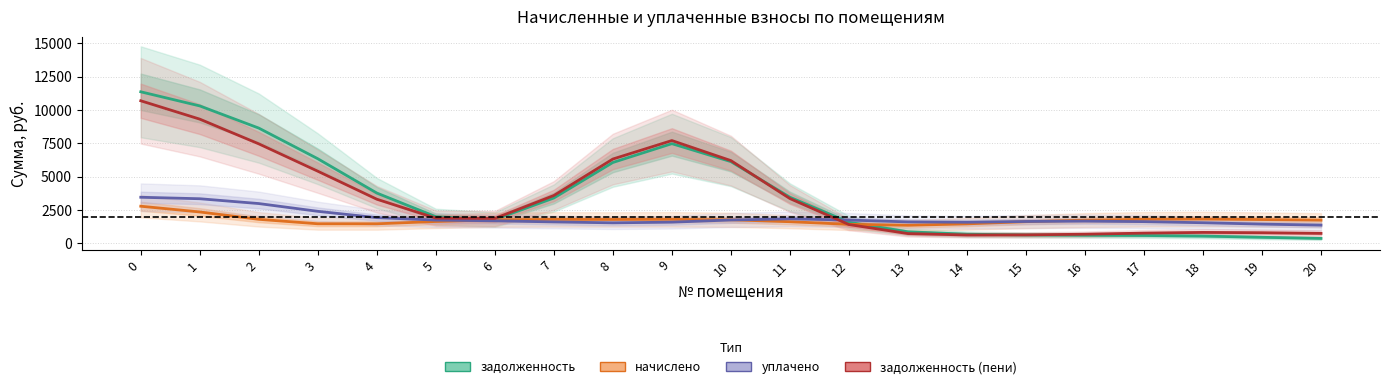

Which series has the largest range (max minus min)?

задолженность